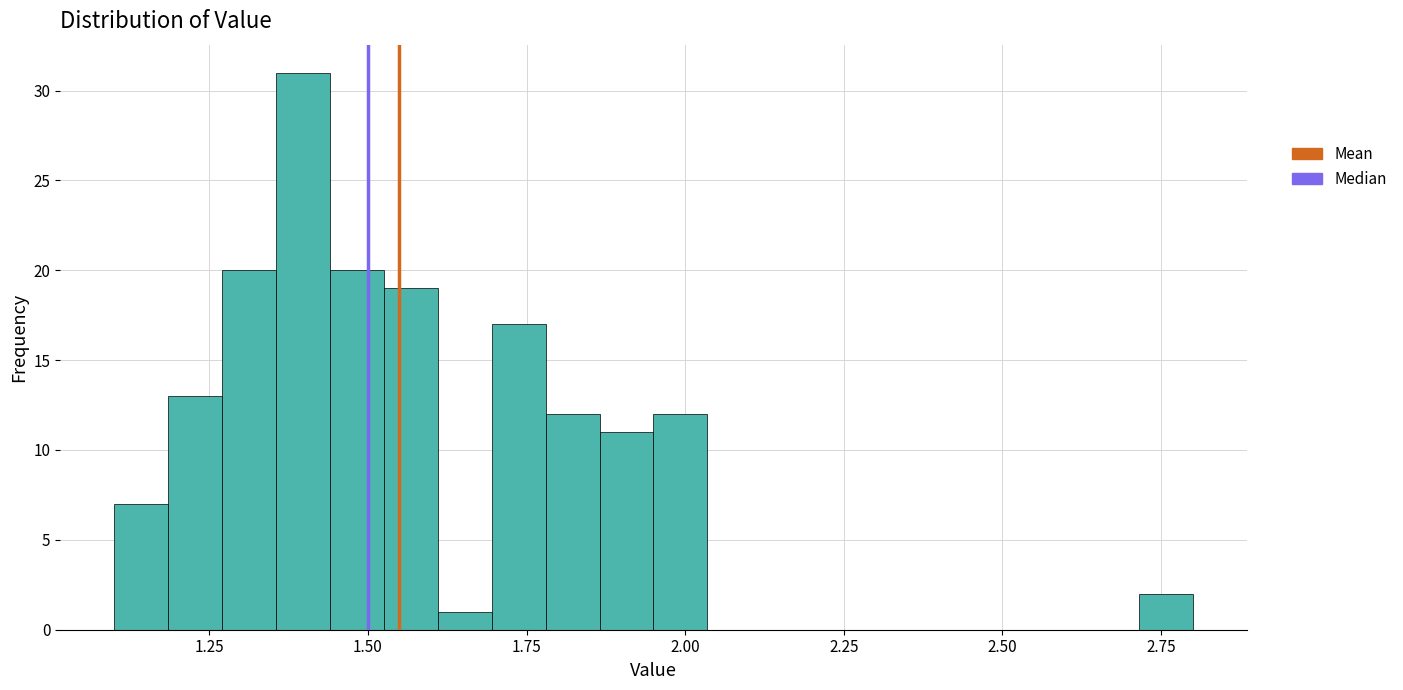

Read against the x-axis, roughly where is the centre of the tallest bar?

1.40